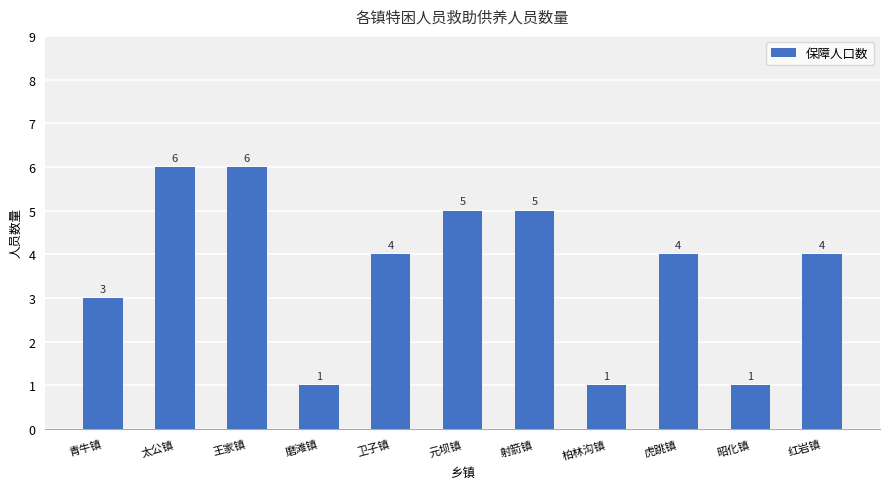

What position from the left is 卫子镇?

5